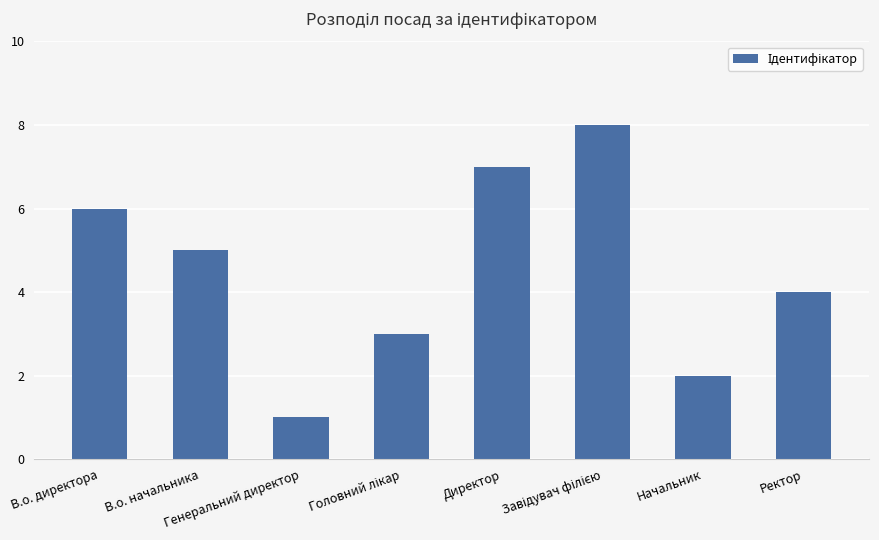

What is the maximum value shown in the chart?

8